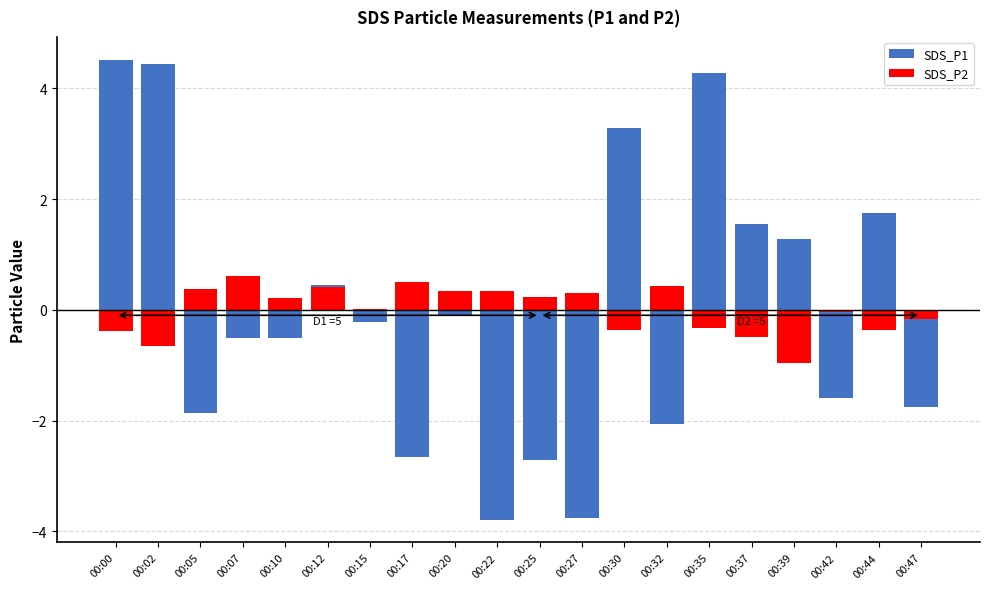

What is the difference between the maximum and second lowest values in the SDS_P2 series?

1.3